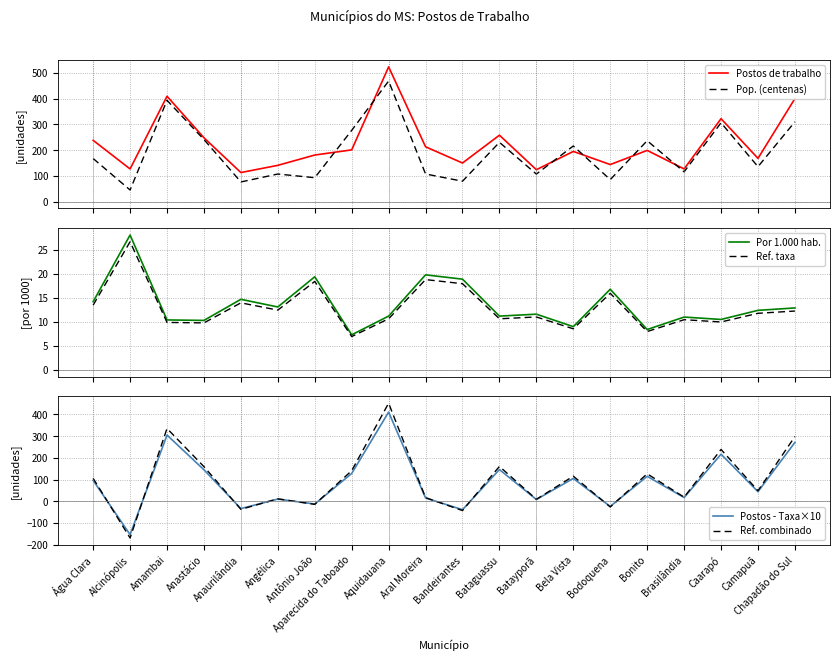

At which category does Postos - Taxa×10 reach its first local valley?

Alcinópolis